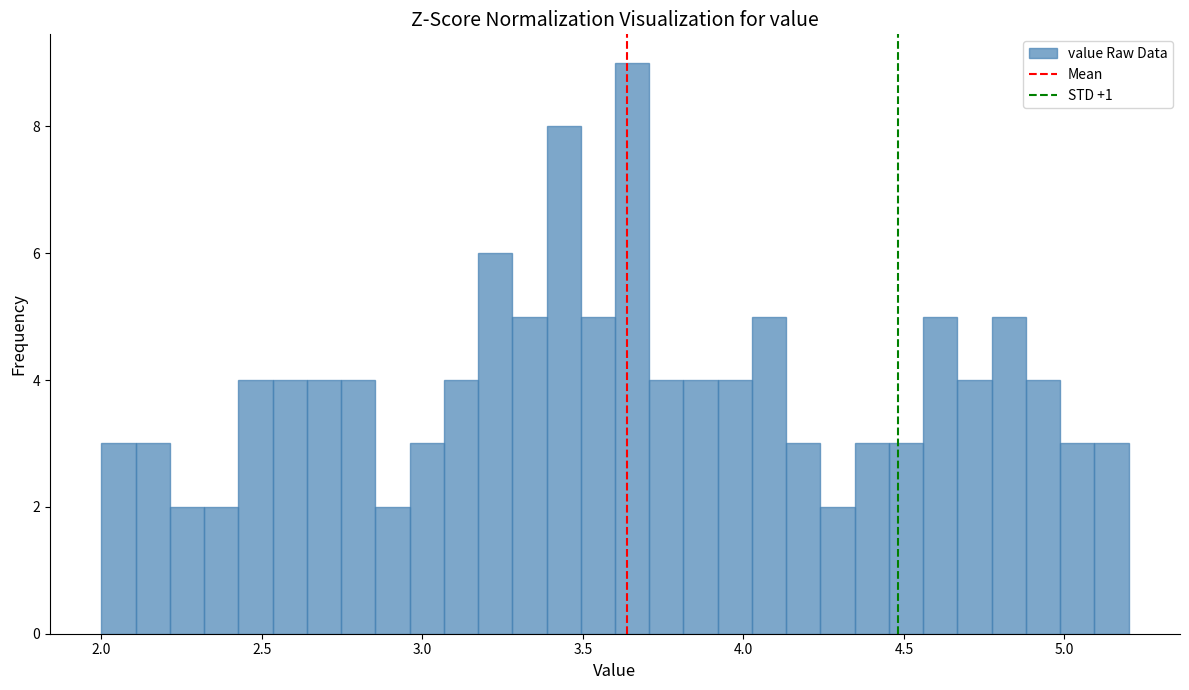

Read against the x-axis, roughly where is the centre of the tallest bar?

3.65